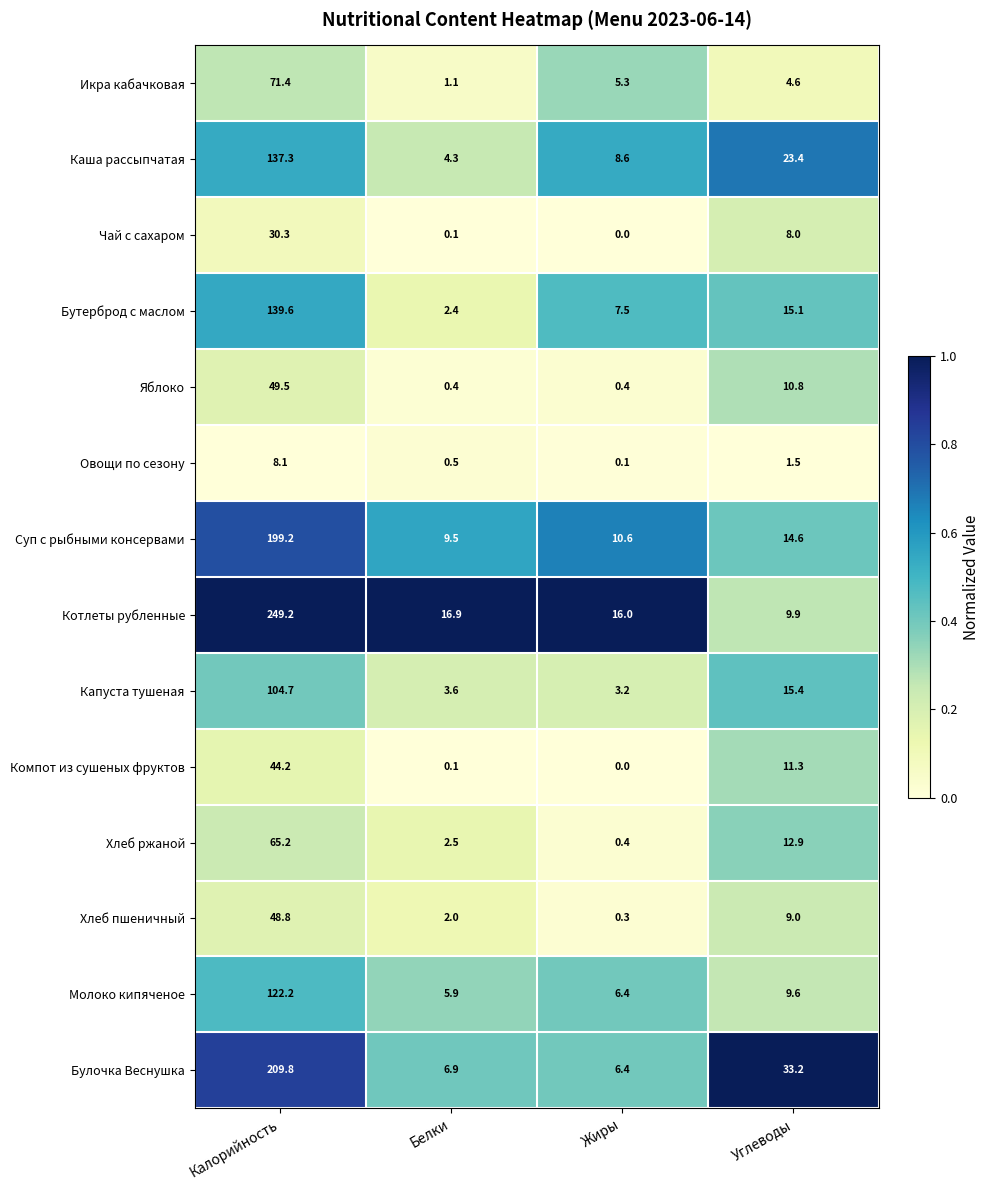

What is the difference between the second highest and minimum values in the Яблоко series?

10.4